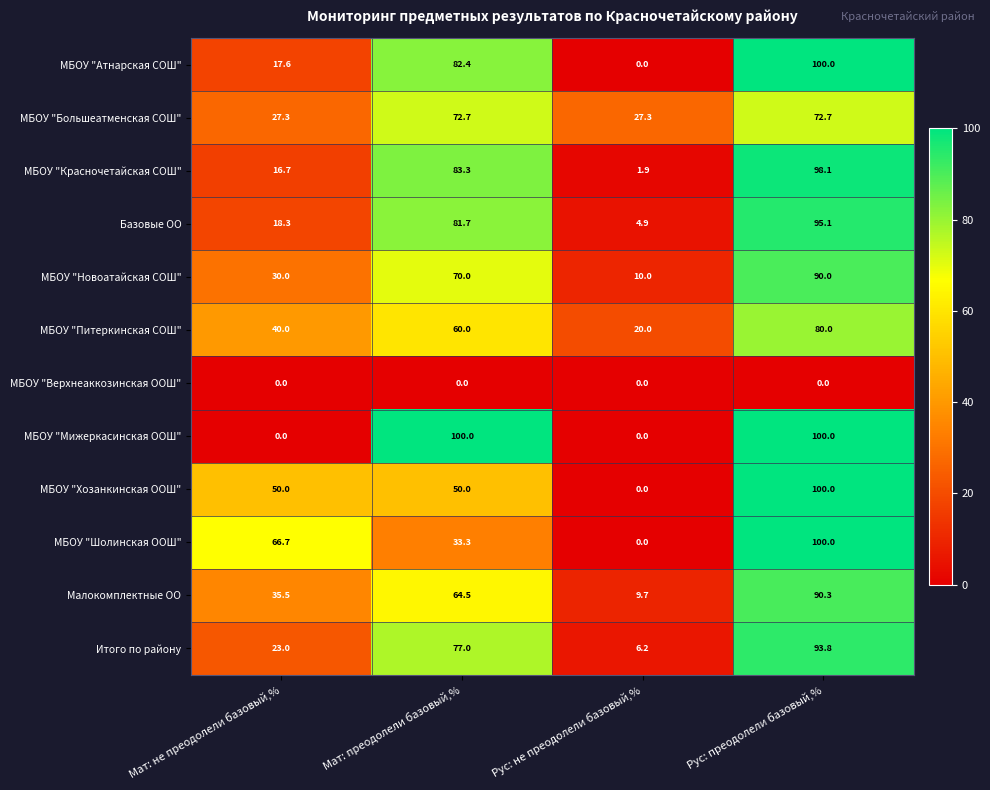

At which label does МБОУ "Красночетайская СОШ" reach its peak?

Рус: преодолели базовый,%